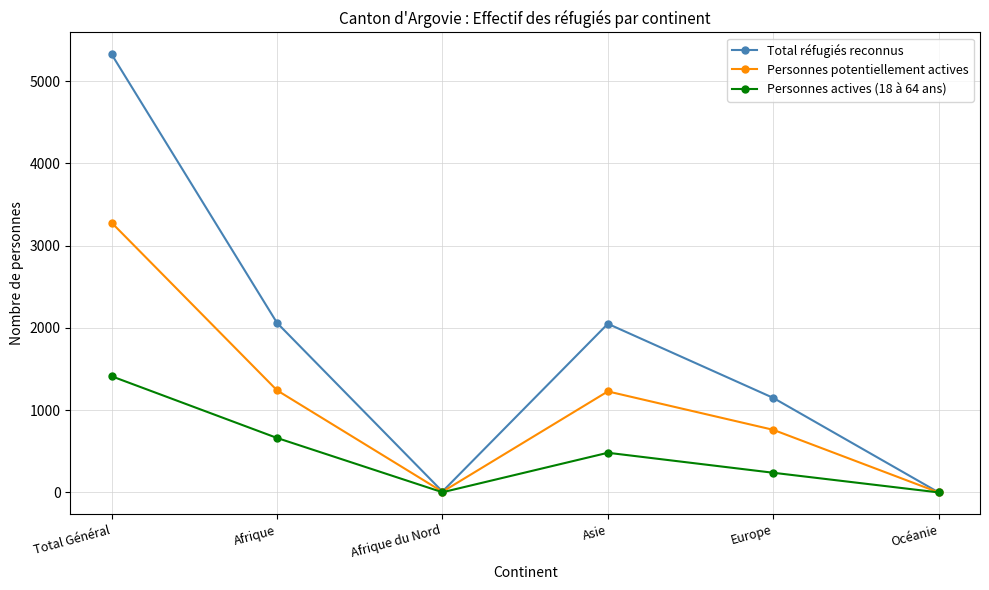

What is the sum of all Personnes potentiellement actives values?

6517